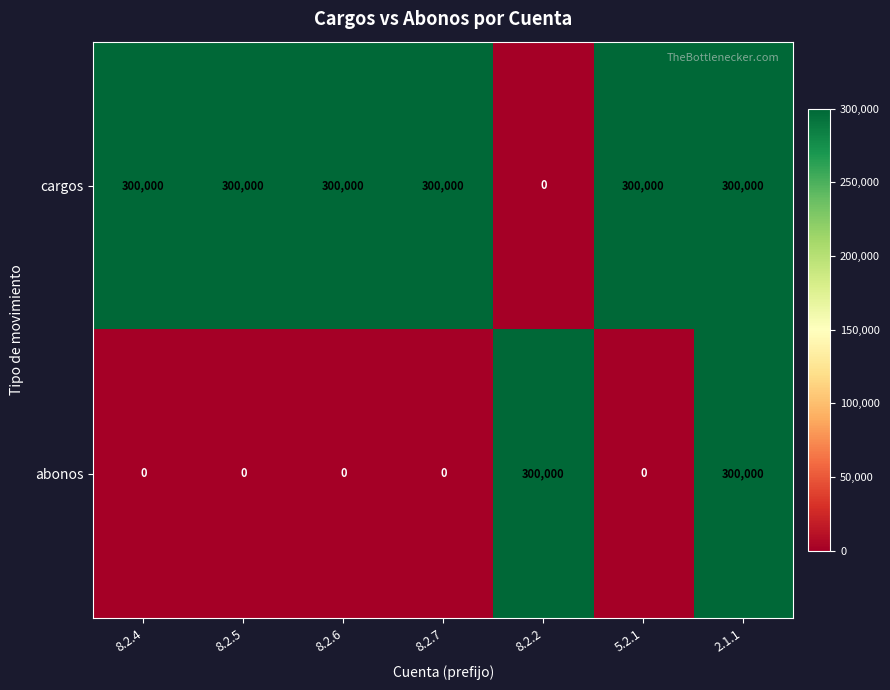

Is it true that cargos equals 300000 at 2.1.1?

True